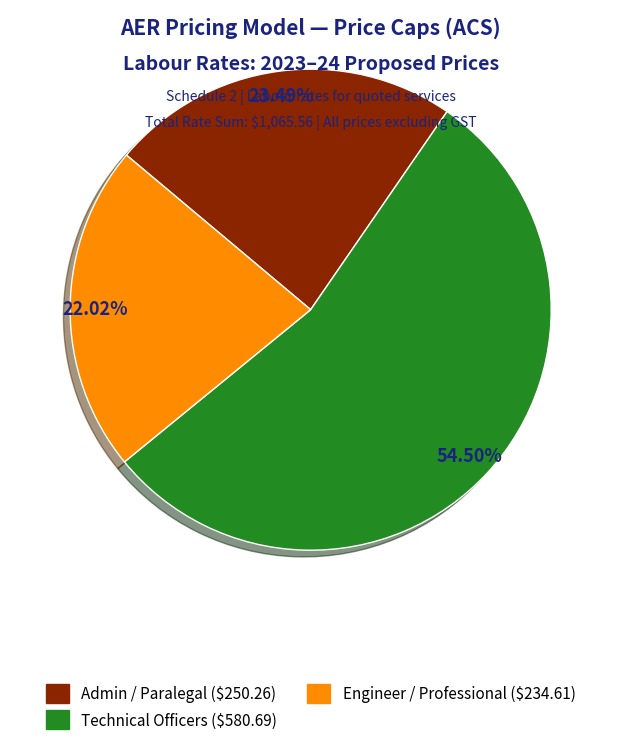

Is there a majority slice in this chart?

Yes